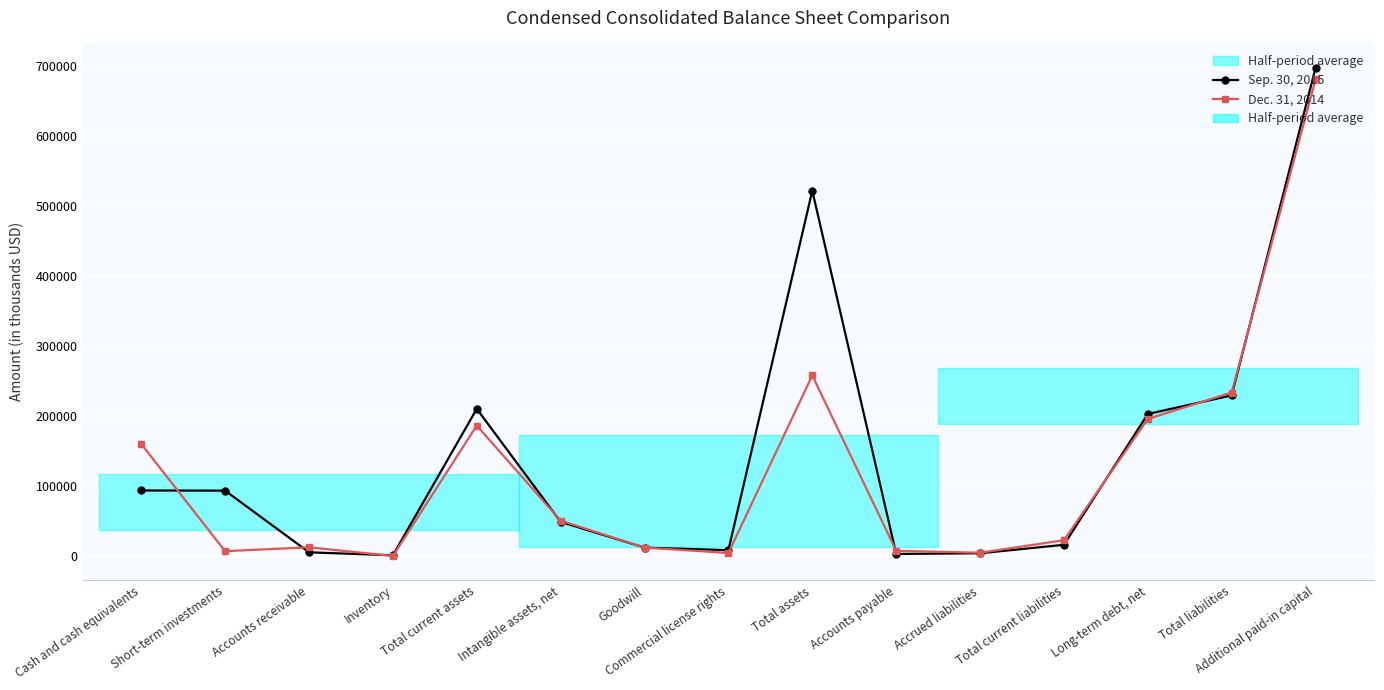

List the labels in order of Sep. 30, 2015 value, smallest first.

Inventory, Accounts payable, Accrued liabilities, Accounts receivable, Commercial license rights, Goodwill, Total current liabilities, Intangible assets, net, Short-term investments, Cash and cash equivalents, Long-term debt, net, Total current assets, Total liabilities, Total assets, Additional paid-in capital